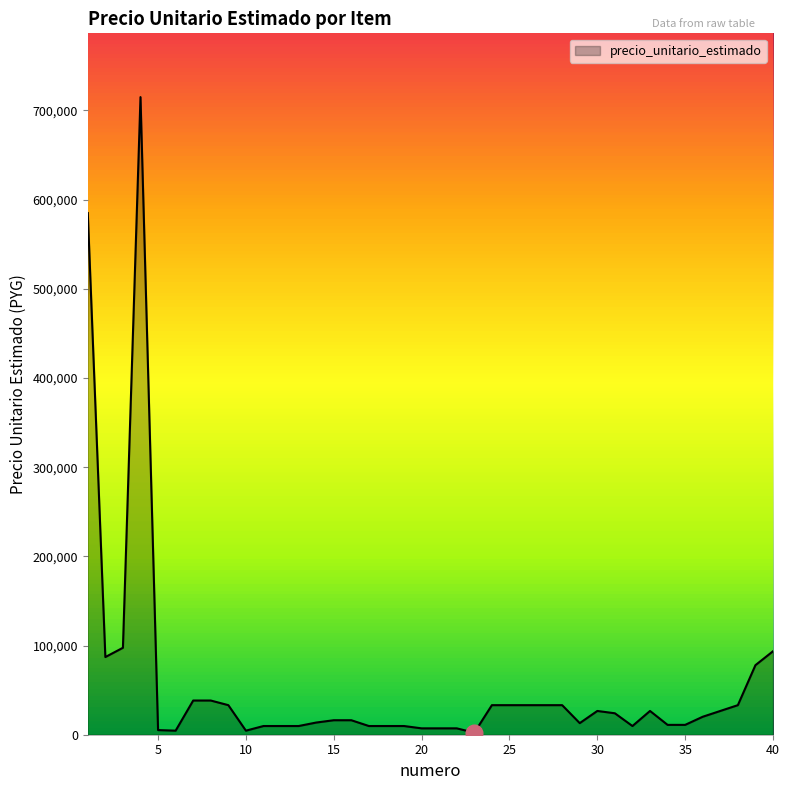

Count the number of categories in the chart.

40